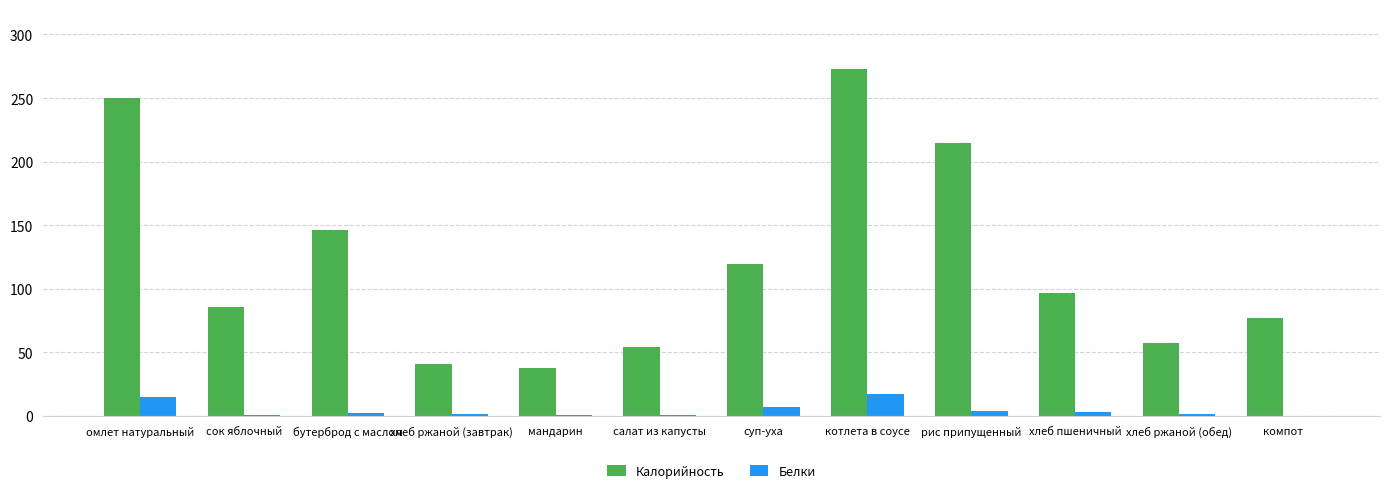

Is the value of Белки at хлеб пшеничный greater than the value of Калорийность at салат из капусты?

No